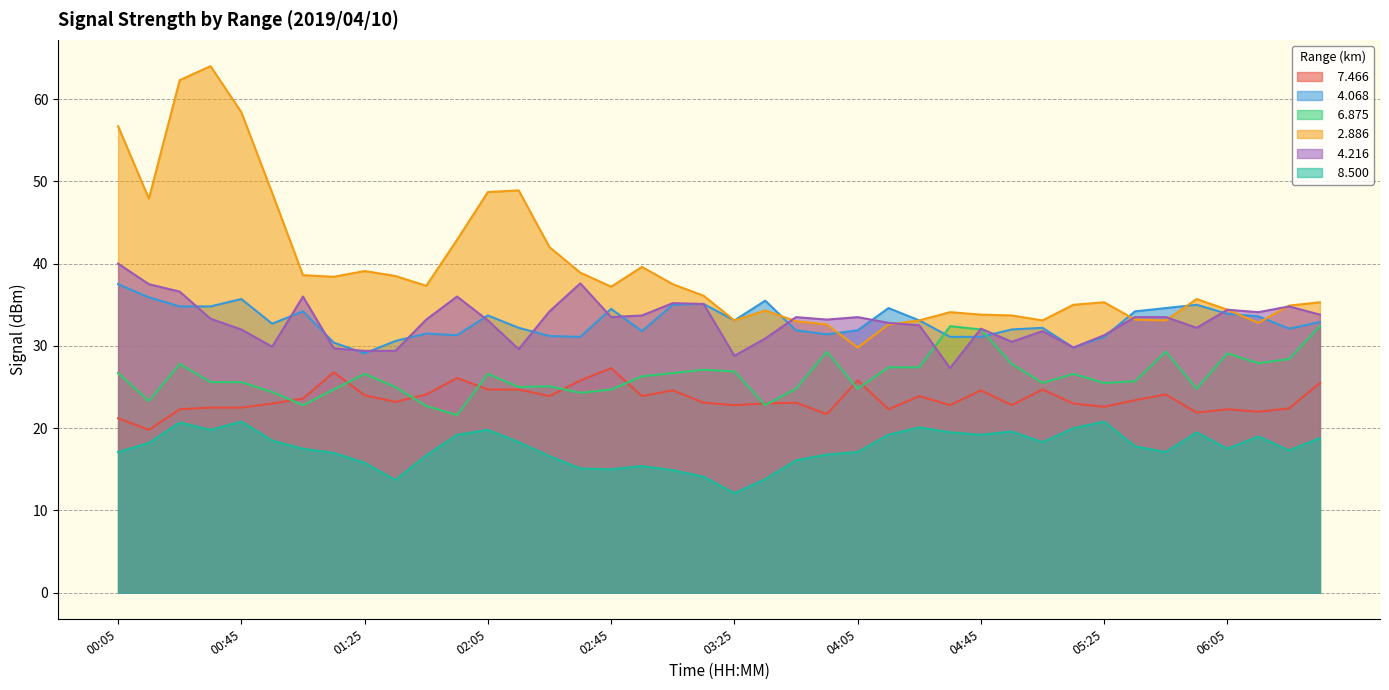

List the series in order of their peak value, highest first.

  2.886,   4.216,   4.068,   6.875,   7.466,   8.500